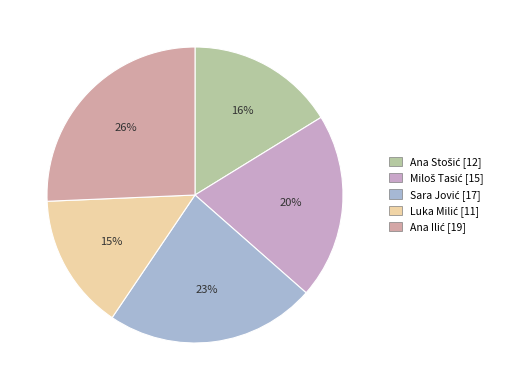

What is the change in value from Ana Stošić to Ana Ilić?

+7